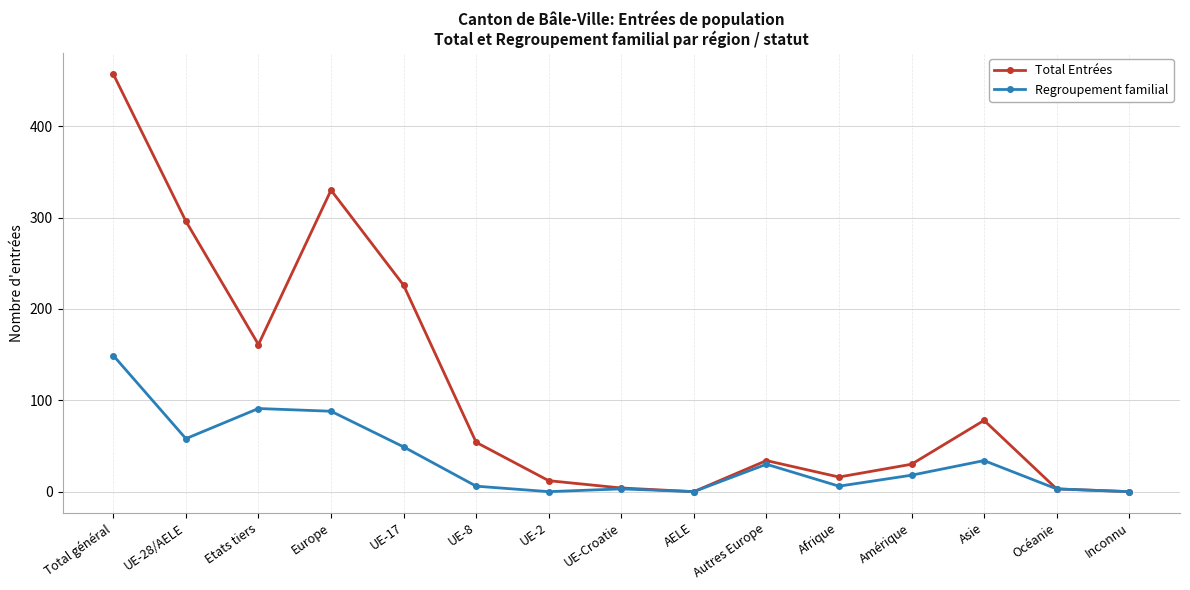

Where is the first local maximum for Total Entrées?

Europe